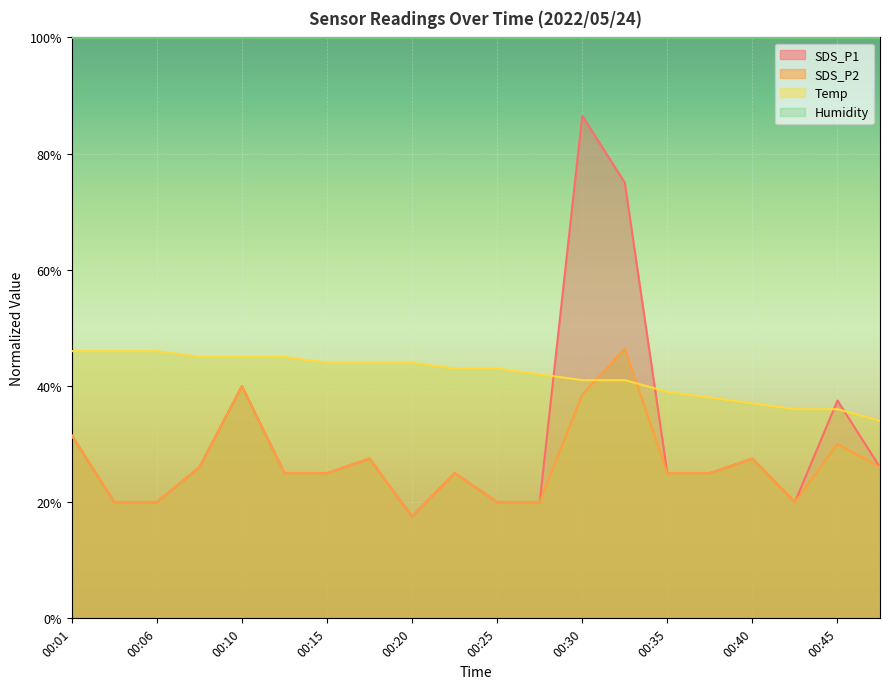

Reading left to right, what are all the values shown in this chart?

SDS_P1: 00:01=31.5	00:03=20.0	00:06=20.0	00:08=26.0	00:10=40.0	00:13=25.0	00:15=25.0	00:18=27.5	00:20=17.5	00:23=25.0	00:25=20.0	00:28=20.0	00:30=86.5	00:33=75.0	00:35=25.0	00:37=25.0	00:40=27.5	00:43=20.0	00:45=37.5	00:48=26.0
SDS_P2: 00:01=31.5	00:03=20.0	00:06=20.0	00:08=26.0	00:10=40.0	00:13=25.0	00:15=25.0	00:18=27.5	00:20=17.5	00:23=25.0	00:25=20.0	00:28=20.0	00:30=38.5	00:33=46.5	00:35=25.0	00:37=25.0	00:40=27.5	00:43=20.0	00:45=30.0	00:48=26.0
Temp: 00:01=46.0	00:03=46.0	00:06=46.0	00:08=45.0	00:10=45.0	00:13=45.0	00:15=44.0	00:18=44.0	00:20=44.0	00:23=43.0	00:25=43.0	00:28=42.0	00:30=41.0	00:33=41.0	00:35=39.0	00:37=38.0	00:40=37.0	00:43=36.0	00:45=36.0	00:48=34.0